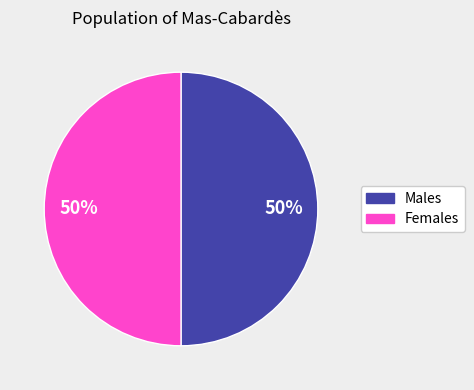

To the nearest percent, what is the average slice percentage?

50%